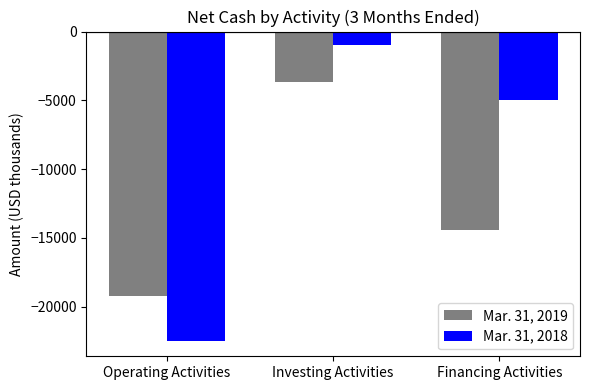

List the series in order of their peak value, highest first.

Mar. 31, 2018, Mar. 31, 2019